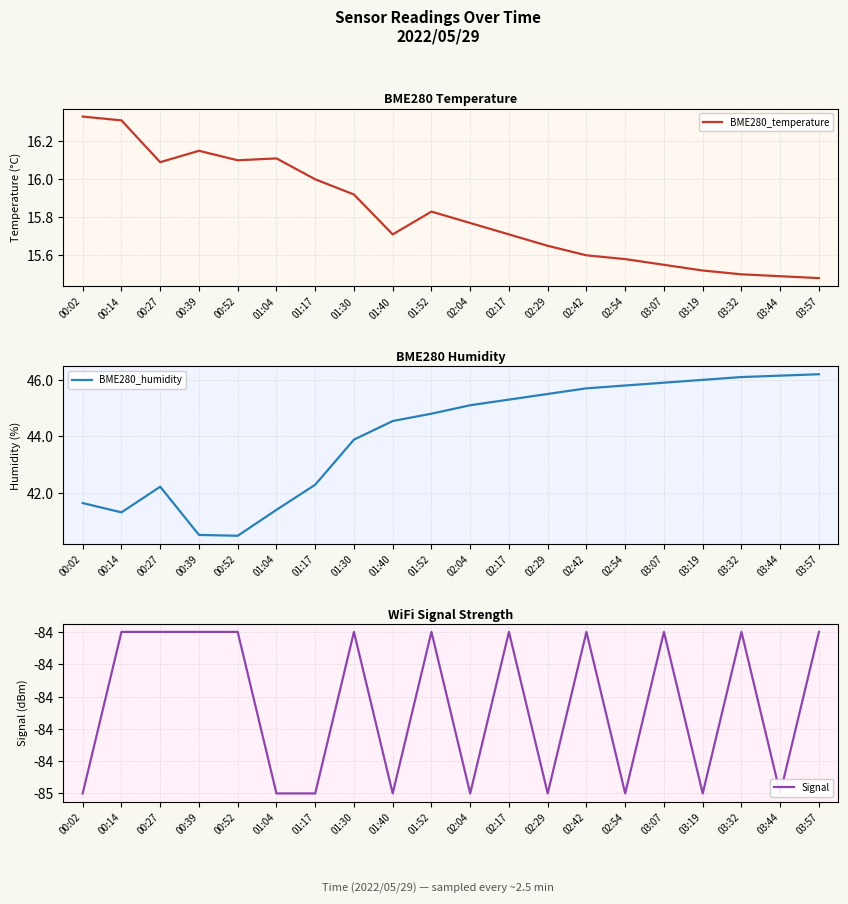

Is it true that Signal equals -128.6 at 00:27?

False